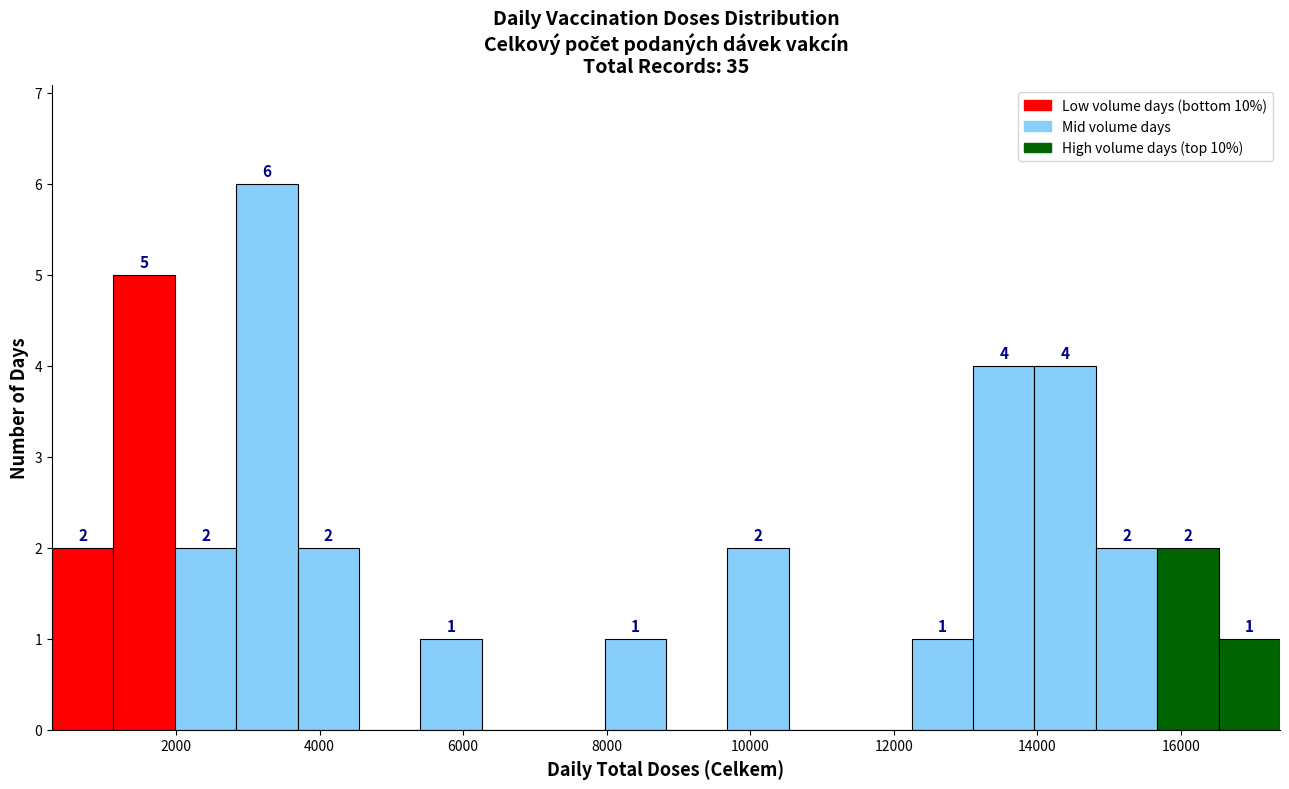

Which range on the x-axis has the tallest bar?

2800 to 3600